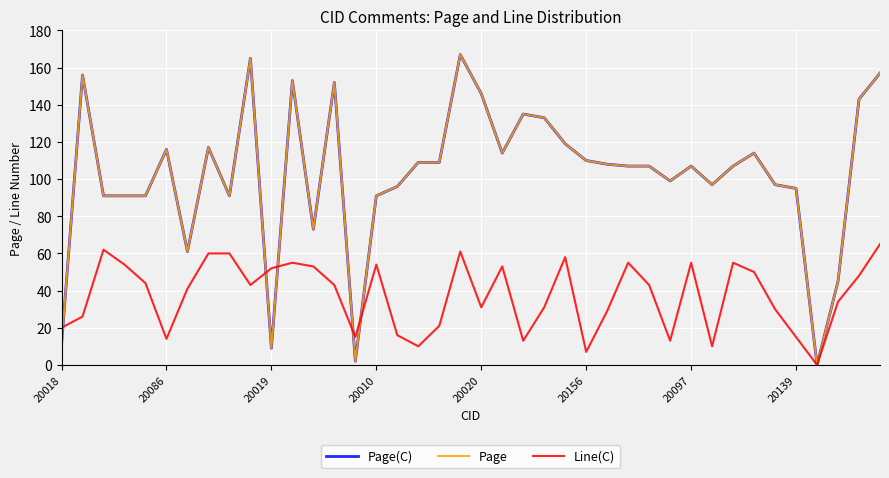

What is the highest value of the Page(C) series?

167